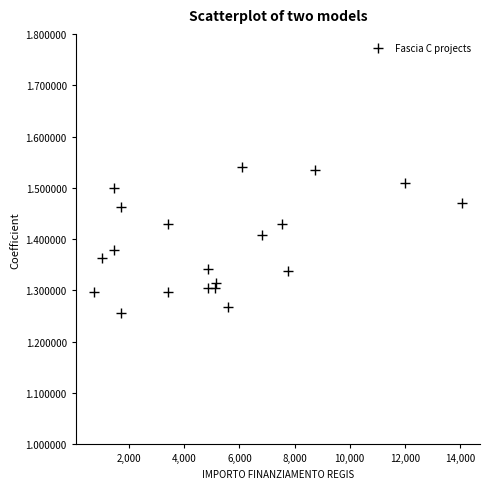

What is the range of Y values (max minus min)?

0.3